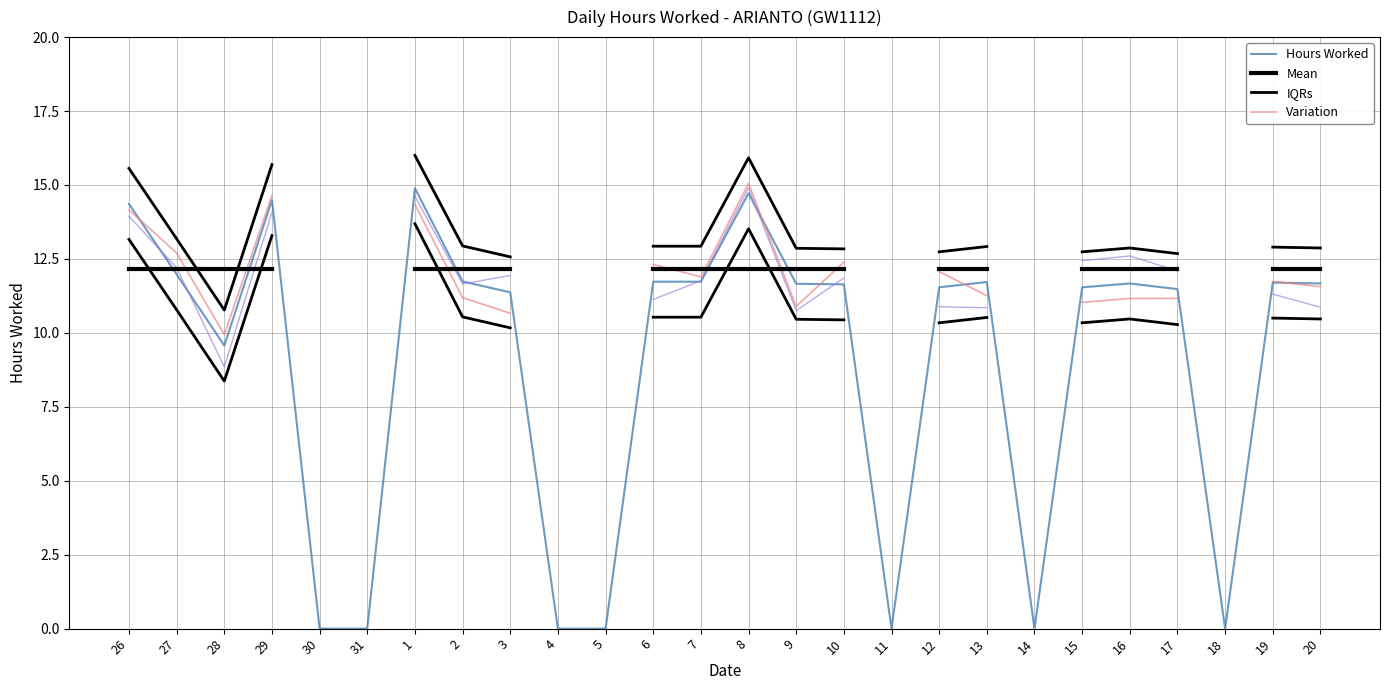

What is the difference between the Hours Worked values at 13 and 5?

11.7